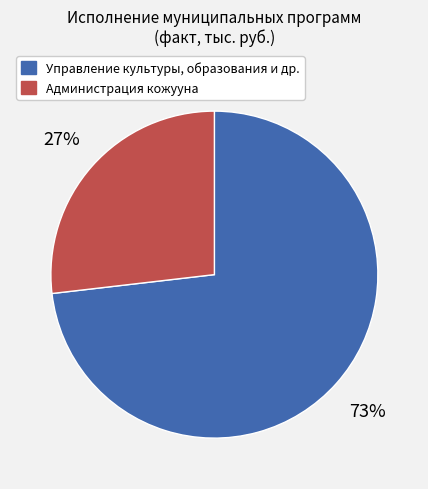

Do Управление культуры, образования и др. and Администрация кожууна together represent more than half of the pie?

Yes